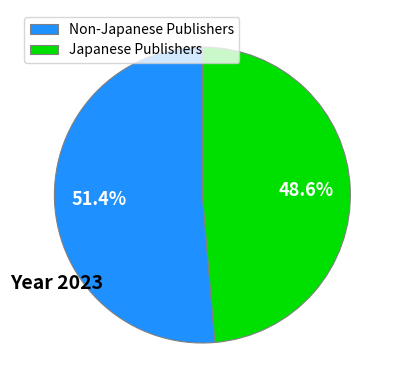

Does any single category account for the majority?

Yes